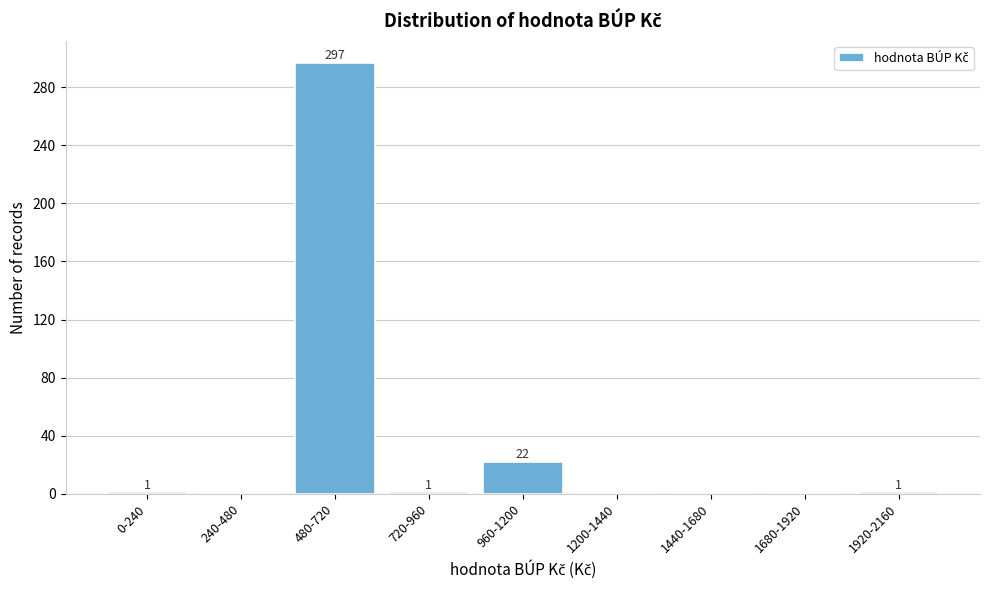

Reading left to right, transcribe all the data shown in this chart.

0-240=1	240-480=0	480-720=297	720-960=1	960-1200=22	1200-1440=0	1440-1680=0	1680-1920=0	1920-2160=1